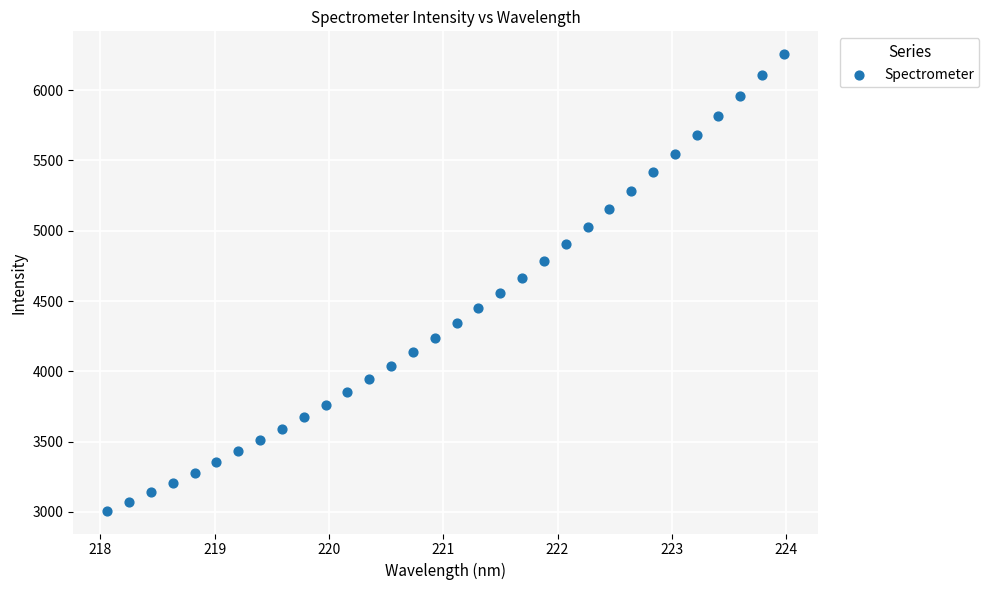

What is the range of Y values (max minus min)?

3246.4